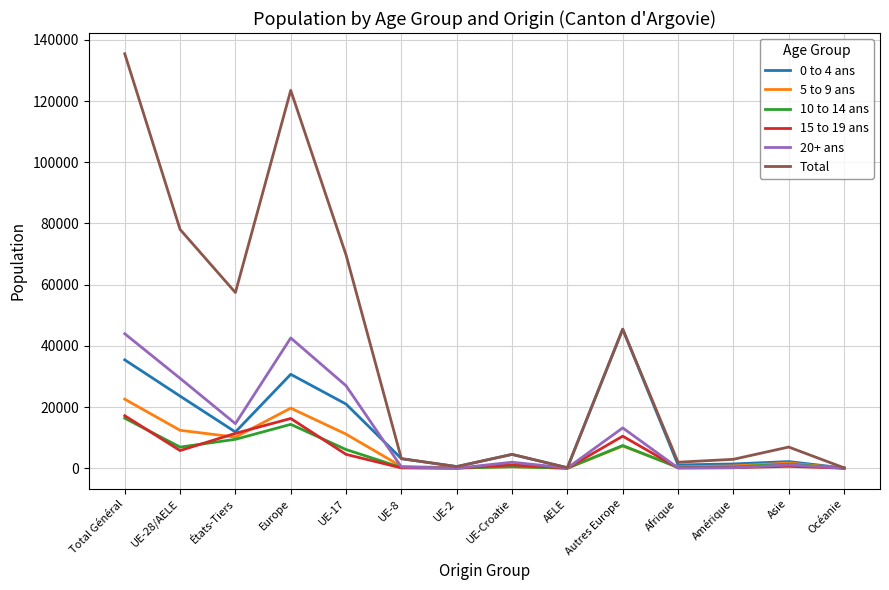

How many values in the 20+ ans series are below 1960?

7